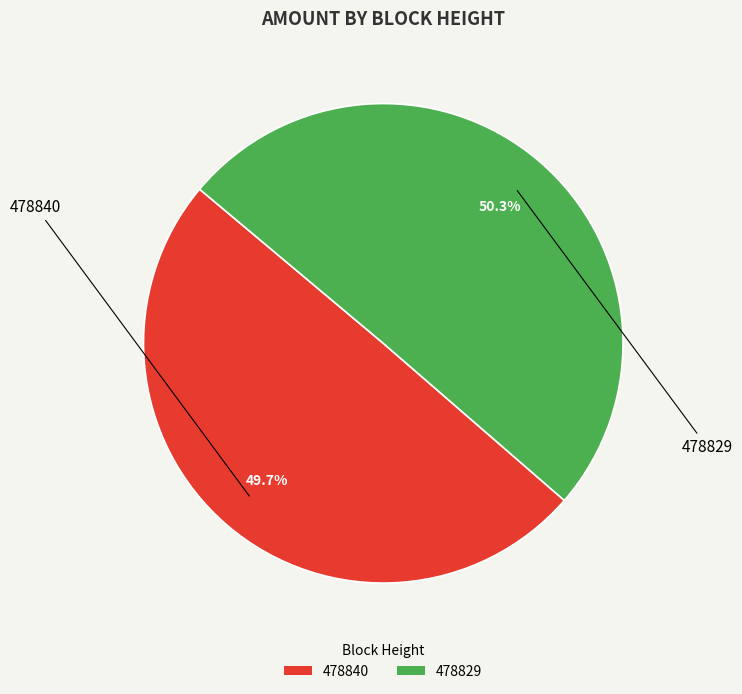

Rank the categories by value from highest to lowest.

478829, 478840